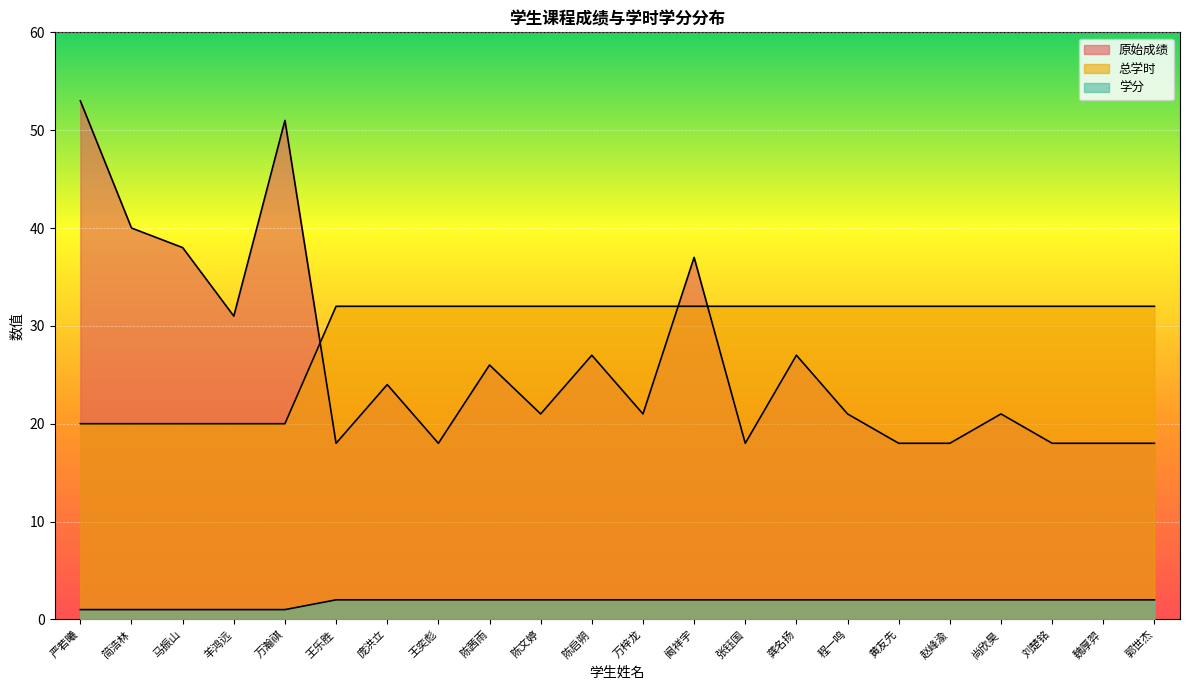

Count the number of data series in this chart.

3